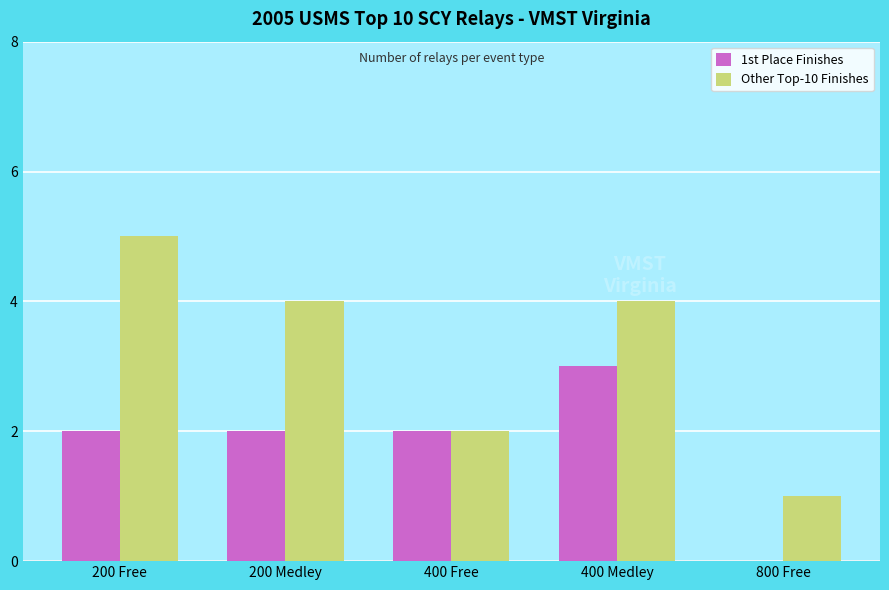

Which category has the highest value across all series?

200 Free